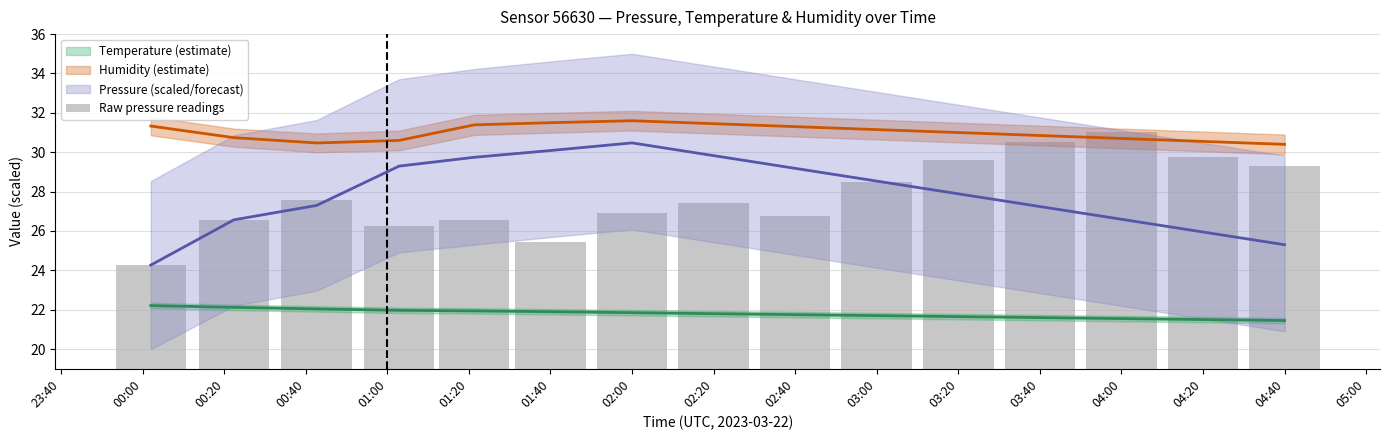

Approximately how many times larger is the value at 00:00 compared to 04:00?

0.8